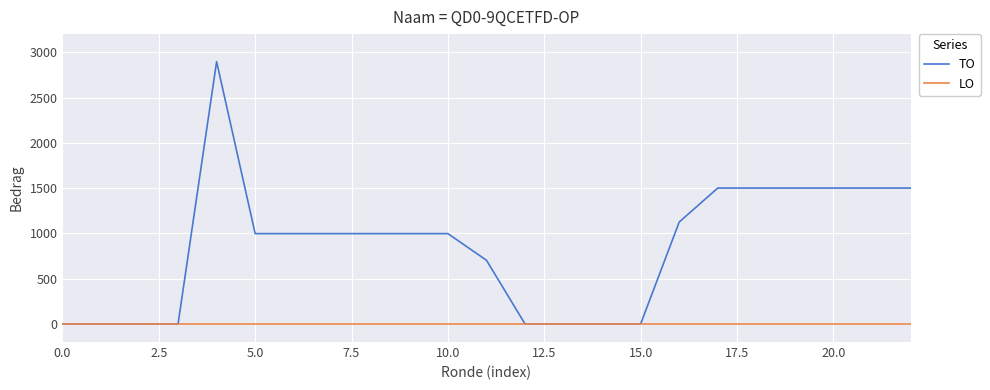

List the series in order of their peak value, highest first.

TO, LO